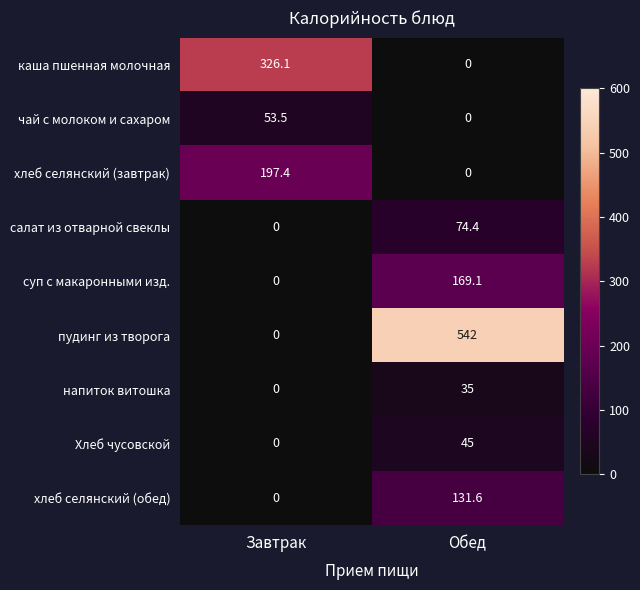

Reading left to right, list all the values displayed in this chart.

каша пшенная молочная: Завтрак=326.1	Обед=0.0
чай с молоком и сахаром: Завтрак=53.5	Обед=0.0
хлеб селянский (завтрак): Завтрак=197.4	Обед=0.0
салат из отварной свеклы: Завтрак=0.0	Обед=74.4
суп с макаронными изд.: Завтрак=0.0	Обед=169.1
пудинг из творога: Завтрак=0.0	Обед=542.0
напиток витошка: Завтрак=0.0	Обед=35.0
Хлеб чусовской: Завтрак=0.0	Обед=45.0
хлеб селянский (обед): Завтрак=0.0	Обед=131.6